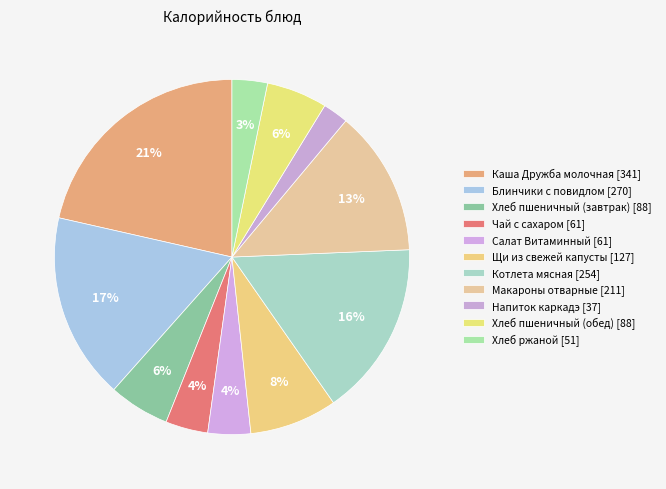

How many segments does this pie chart have?

11